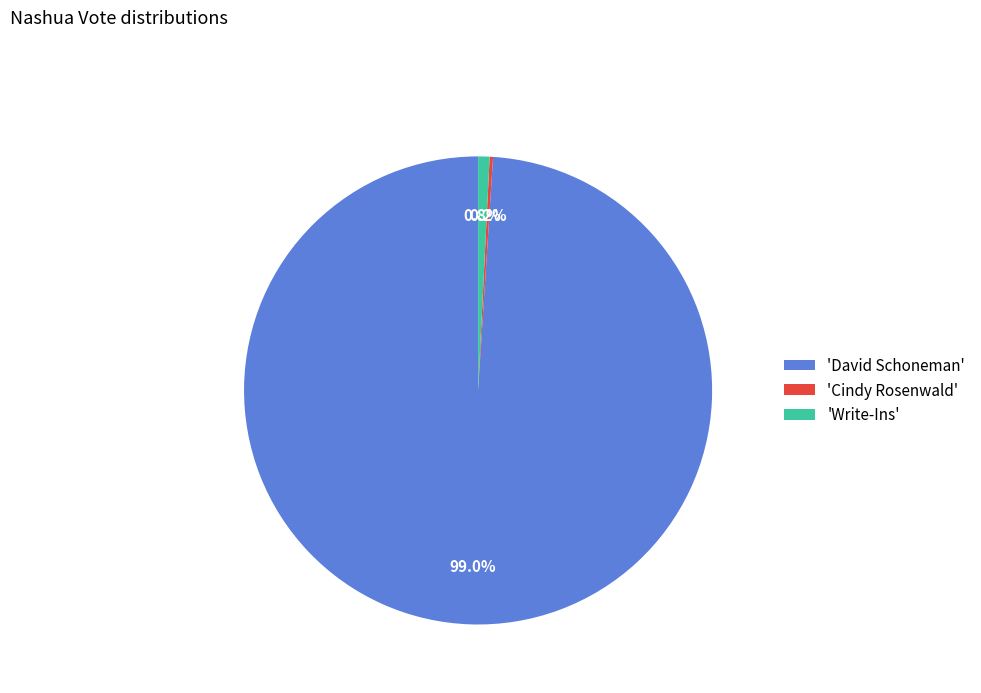

Between 'Write-Ins' and 'David Schoneman', which is larger?

'David Schoneman'